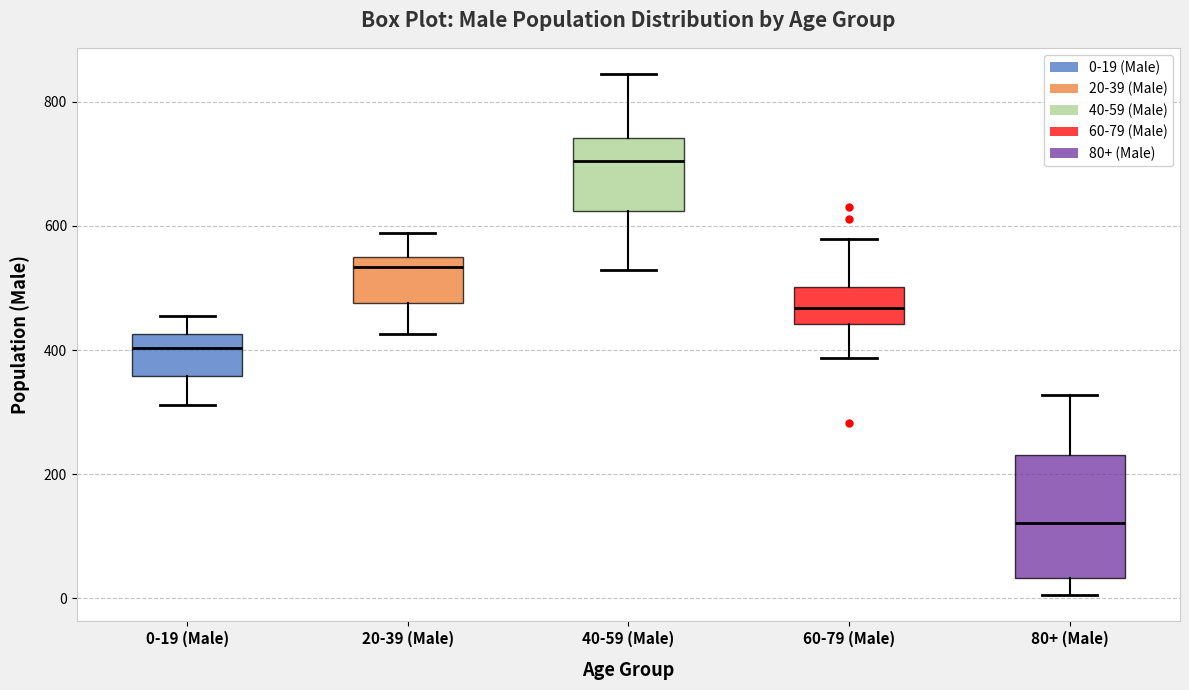

Which box's median line is the lowest?

80+ (Male)